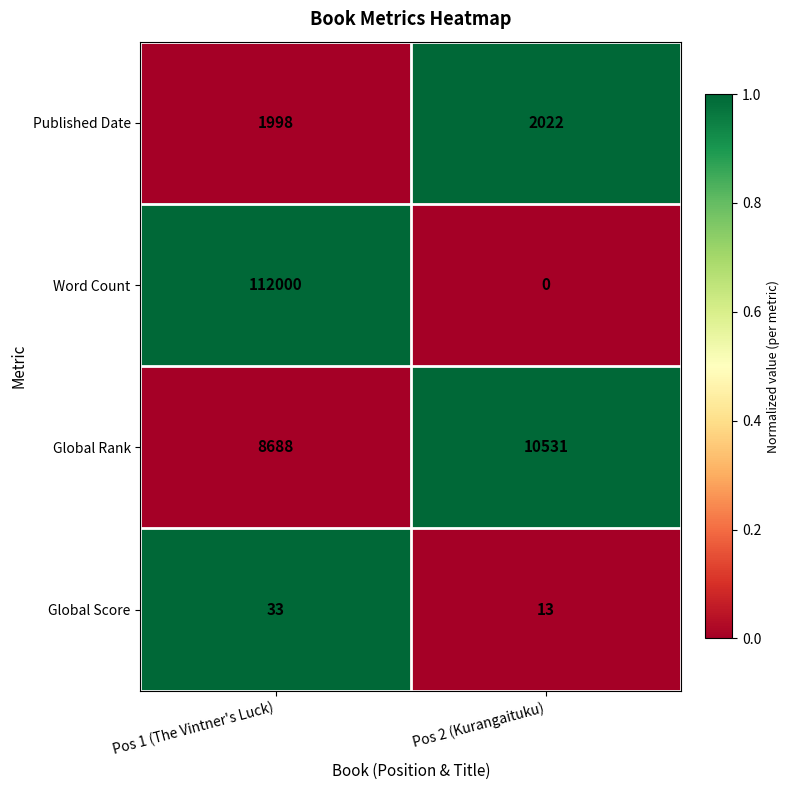

What is the sum of all Published Date values?

4020